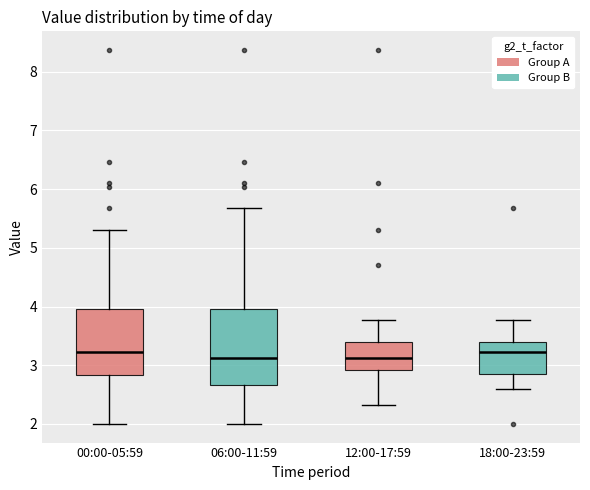

Where is the lower edge of the box for 18:00-23:59 on the y-axis? The values are not printed on the chart, so give them approximately, as read against the axis.

2.8